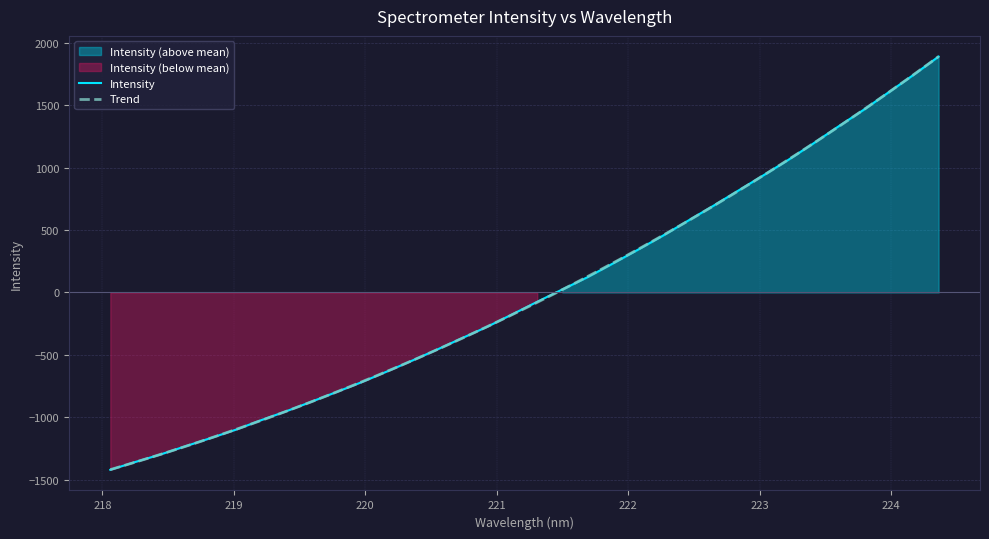

Where does the data first go above -74?

221.4993